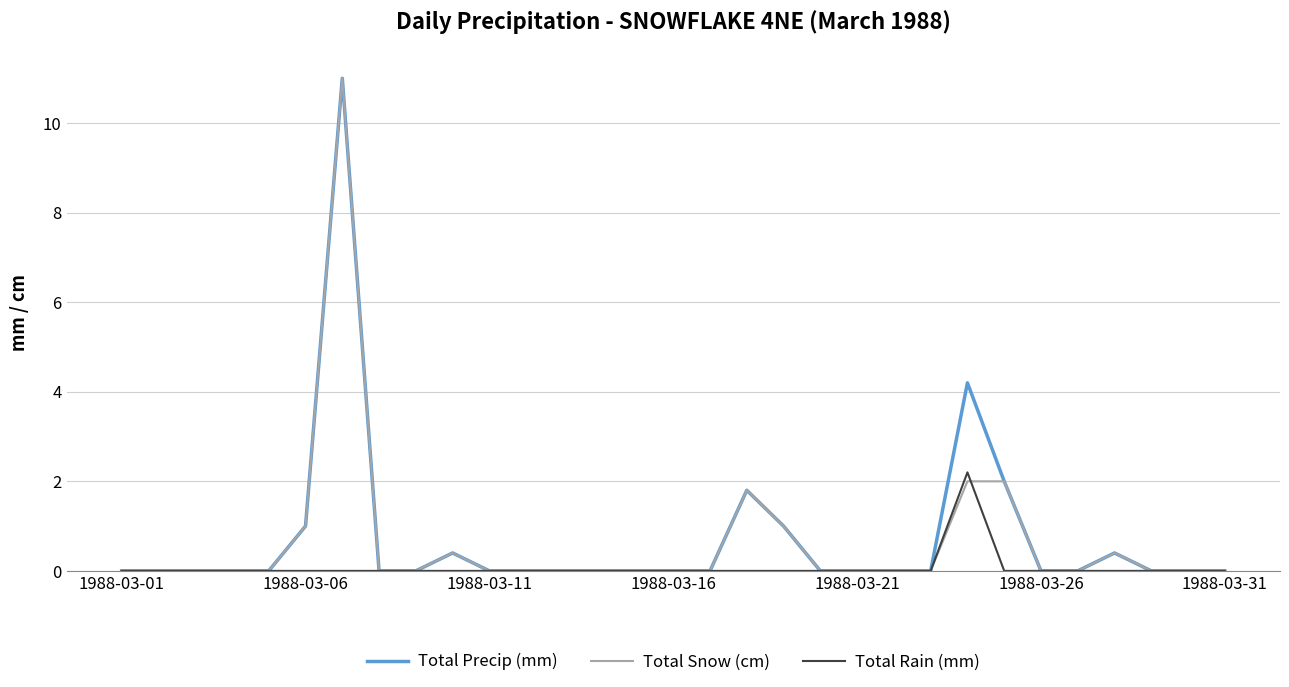

What is the maximum value shown in the chart?

11.0